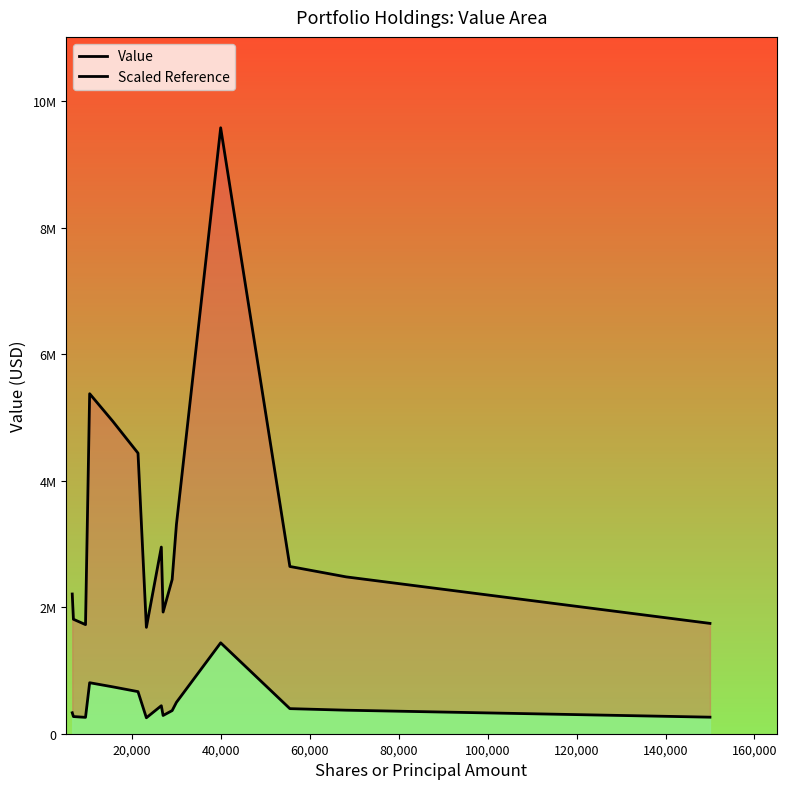

Which series has the widest spread of values?

Value